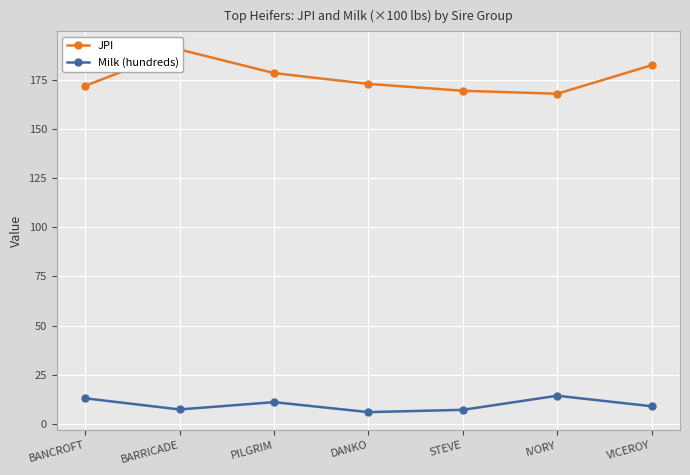

Where is JPI nearest to the value 179?

PILGRIM